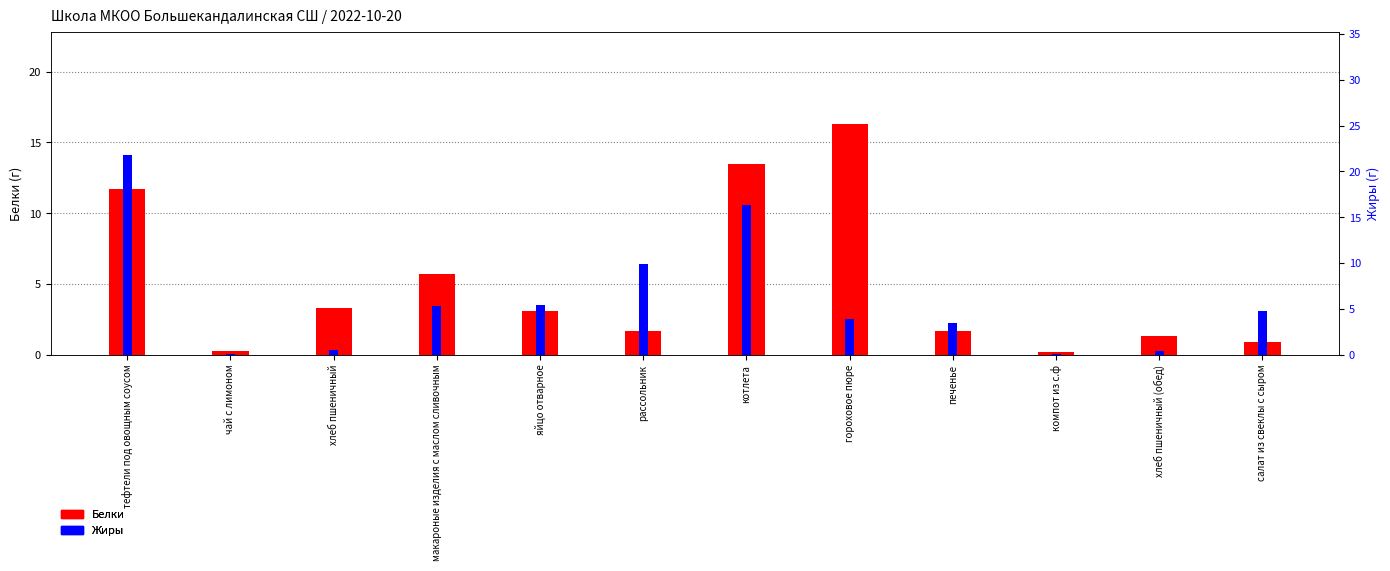

List the labels in order of Жиры value, smallest first.

компот из с.ф, чай с лимоном, хлеб пшеничный (обед), хлеб пшеничный, печенье, гороховое пюре, салат из свеклы с сыром, макароные изделия с маслом сливочным, яйцо отварное, рассольник, котлета, тефтели под овощным соусом